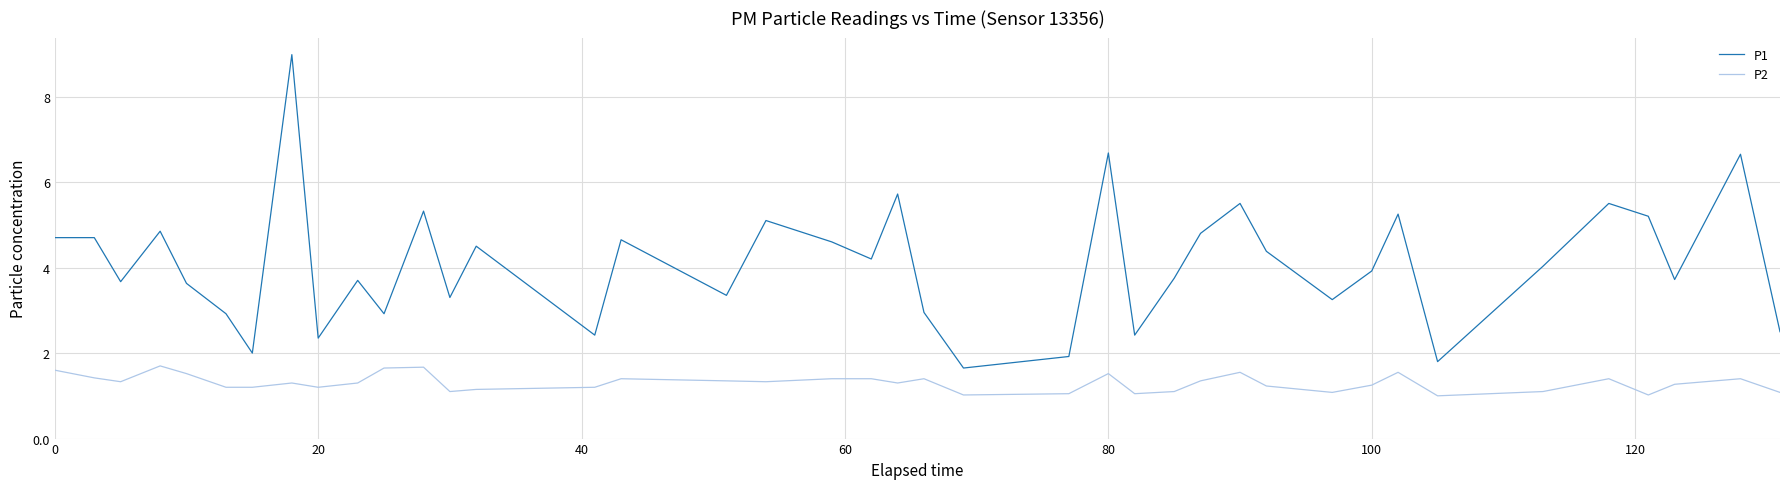

Which series has the widest spread of values?

P1